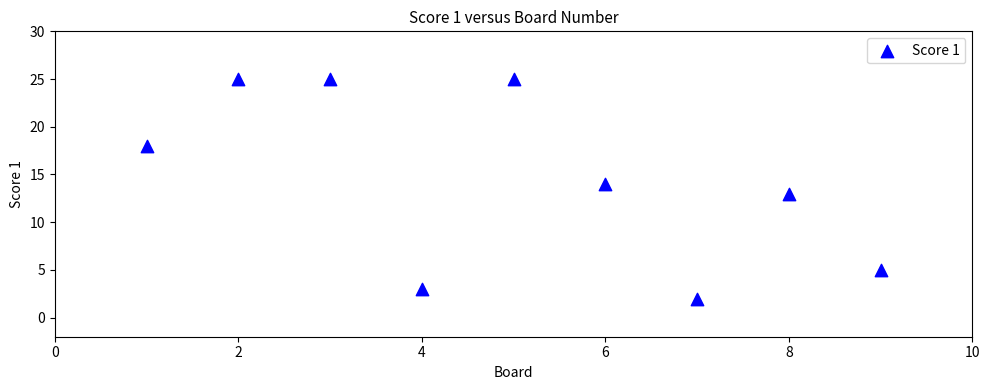

What is the range of X values (max minus min)?

8